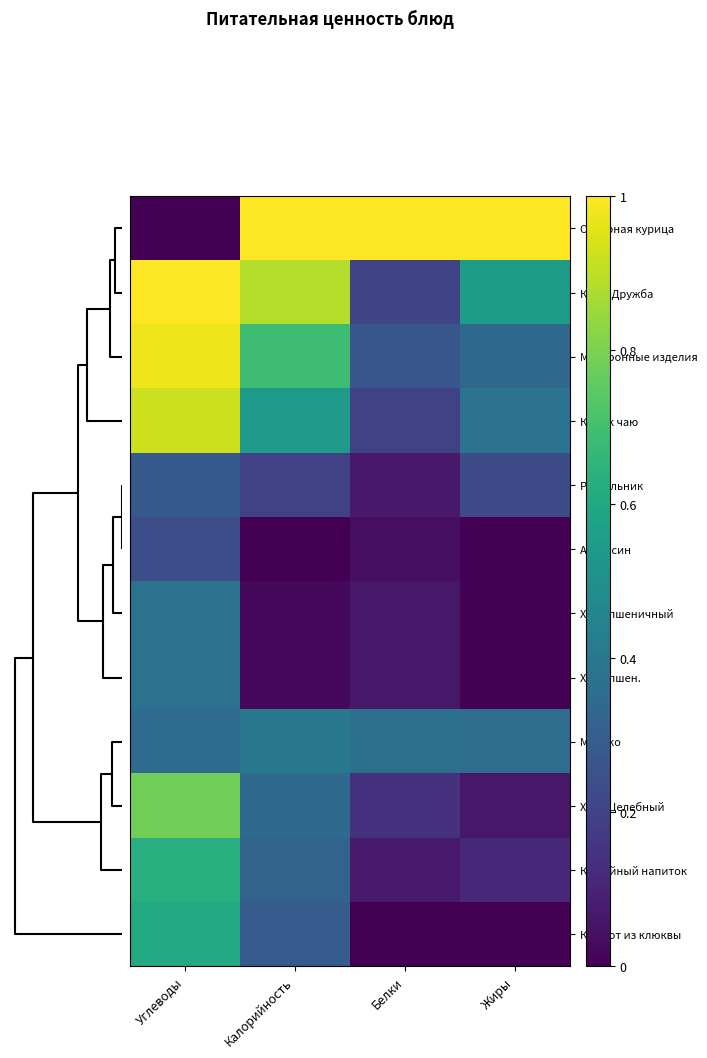

Rank the series by their maximum value, from highest to lowest.

Отварная курица, Каша Дружба, Макаронные изделия, Кекс к чаю, Хлеб Целебный, Кофейный напиток, Компот из клюквы, Молоко, Хлеб пшеничный, Хлеб пшен., Рассольник, Апельсин